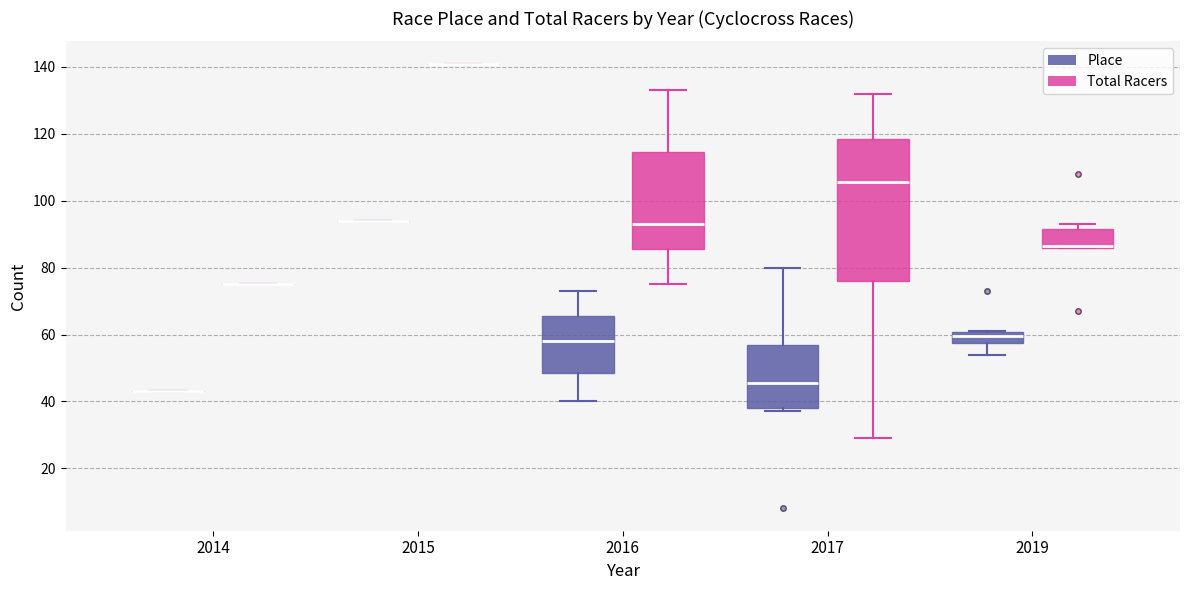

Comparing the boxes themselves (not the whiskers), which one is the tallest?

2017 (Total Racers)